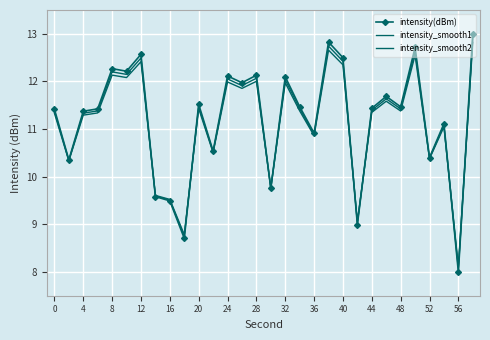

How many categories are shown in the chart?

30